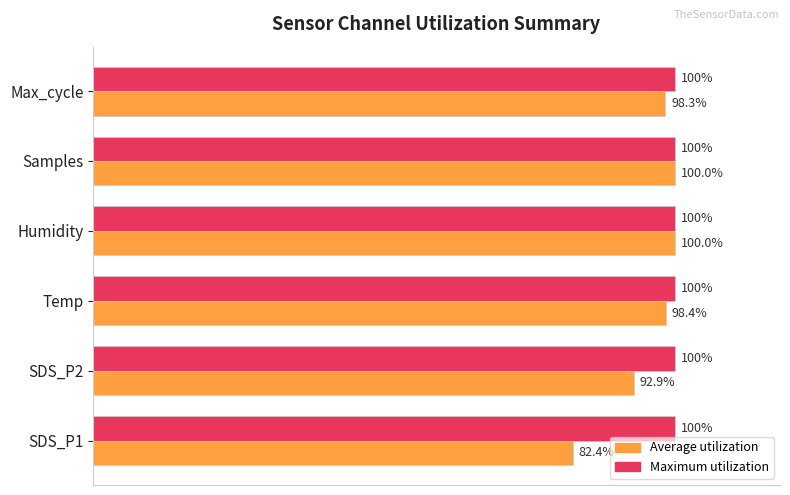

What are all the series names shown in the legend?

Average utilization, Maximum utilization